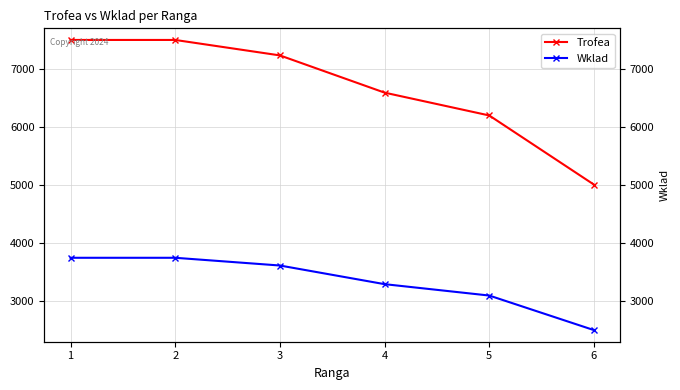

What is the difference between the maximum and second lowest values in the Wklad series?

650